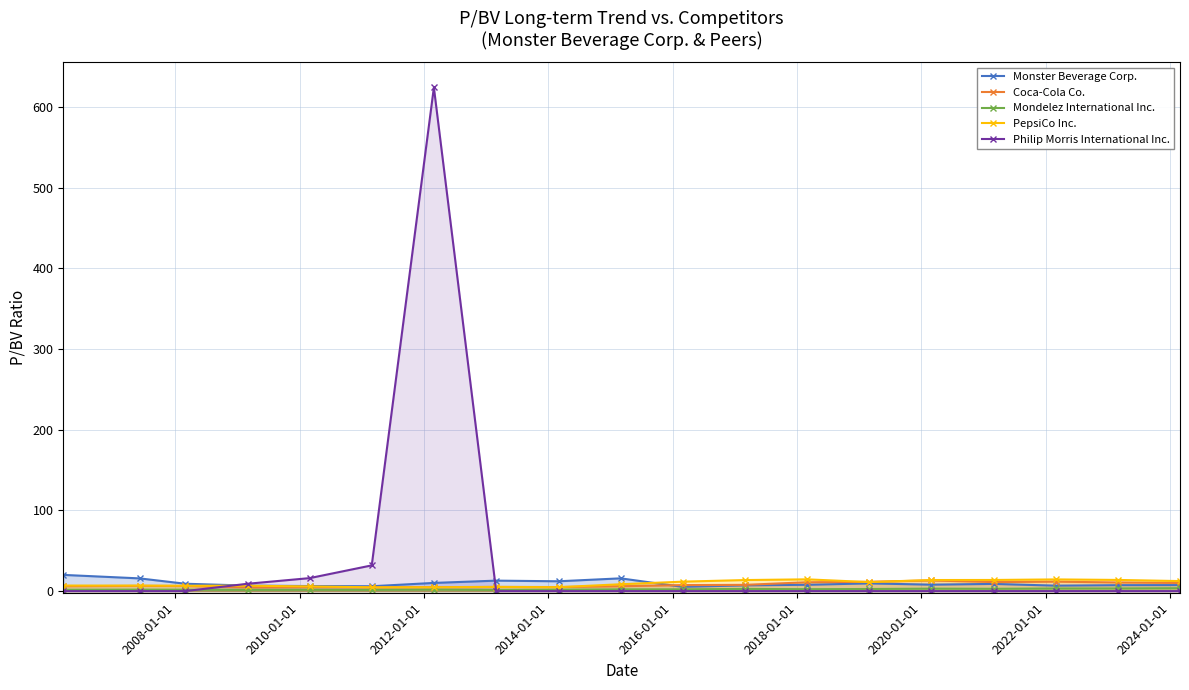

What is the difference between the second highest and minimum values in the PepsiCo Inc. series?

9.8